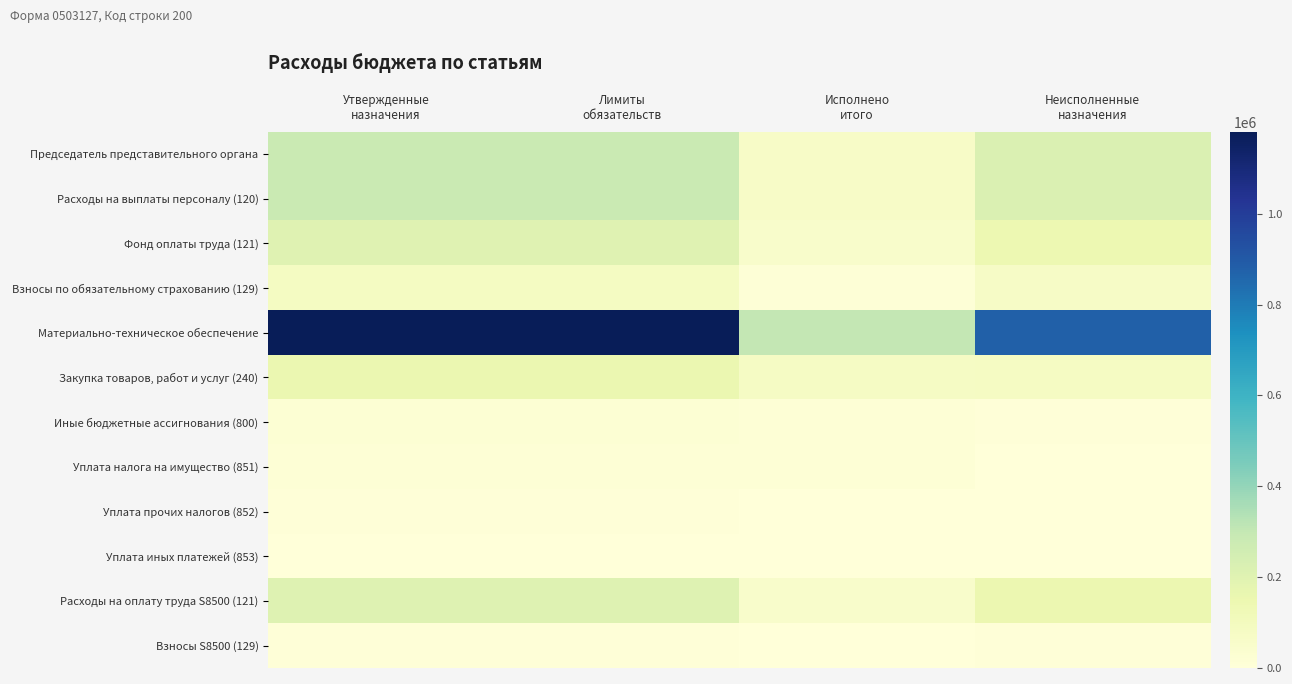

At which category is the sum across all series the highest?

Утвержденные
назначения